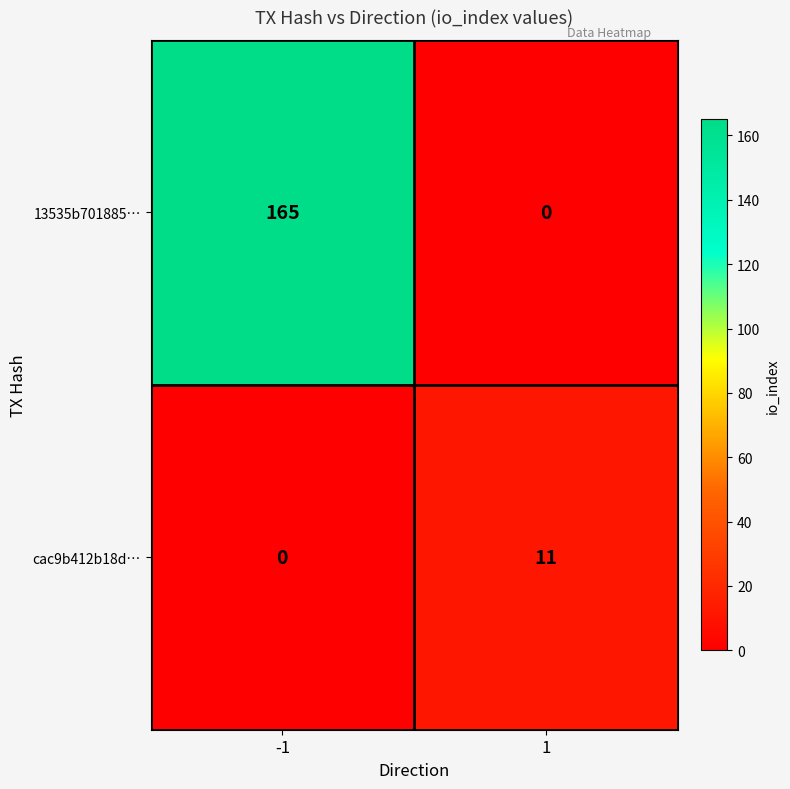

At -1, list the series in order from smallest to largest.

cac9b412b18d…, 13535b701885…